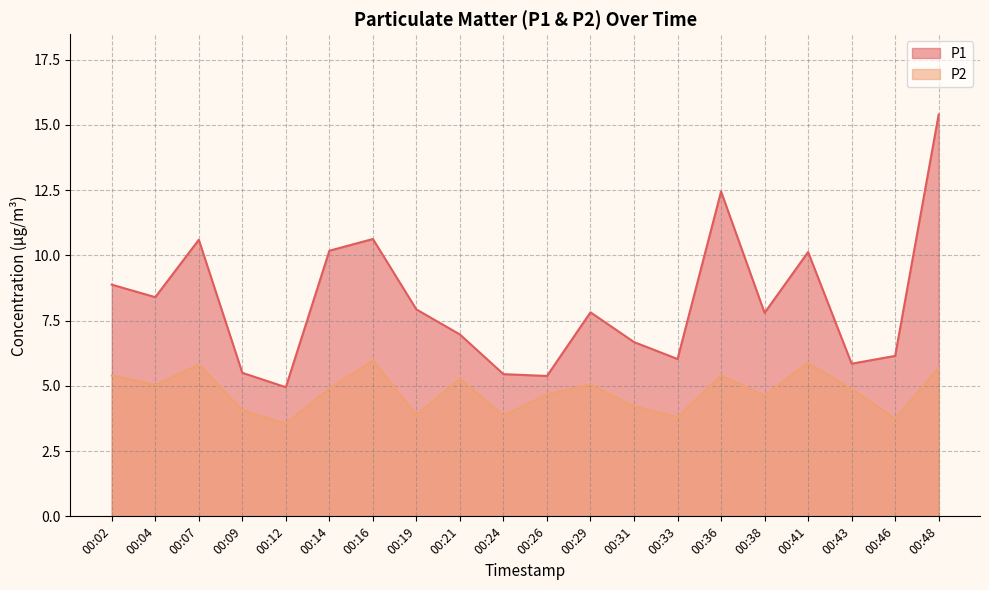

True or false: P2 has a value of 3.5 at 00:12.

True